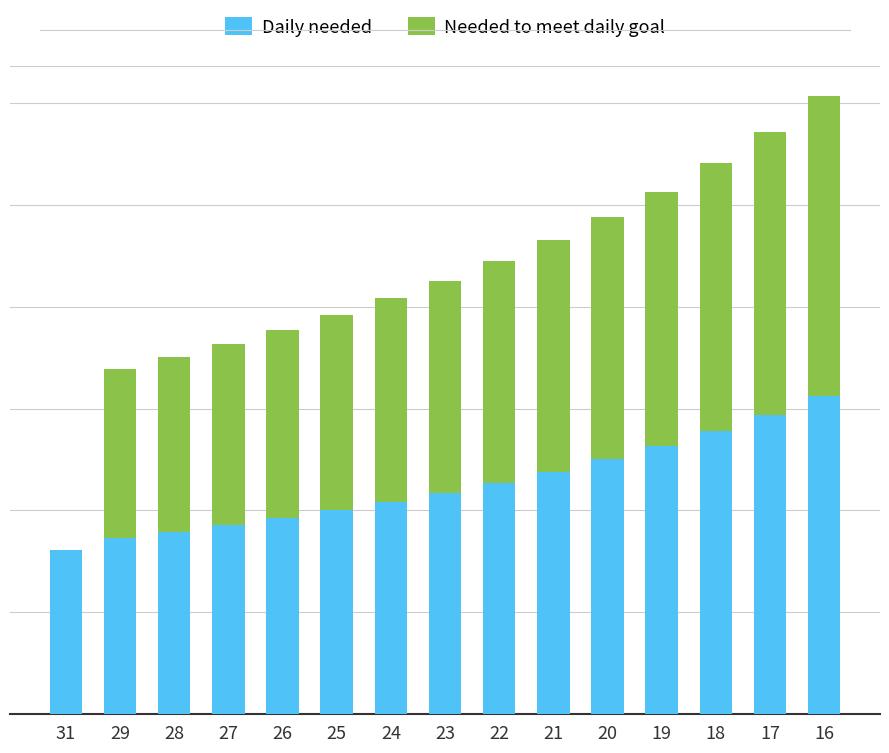

Which category has the highest value in the Daily needed series?

16